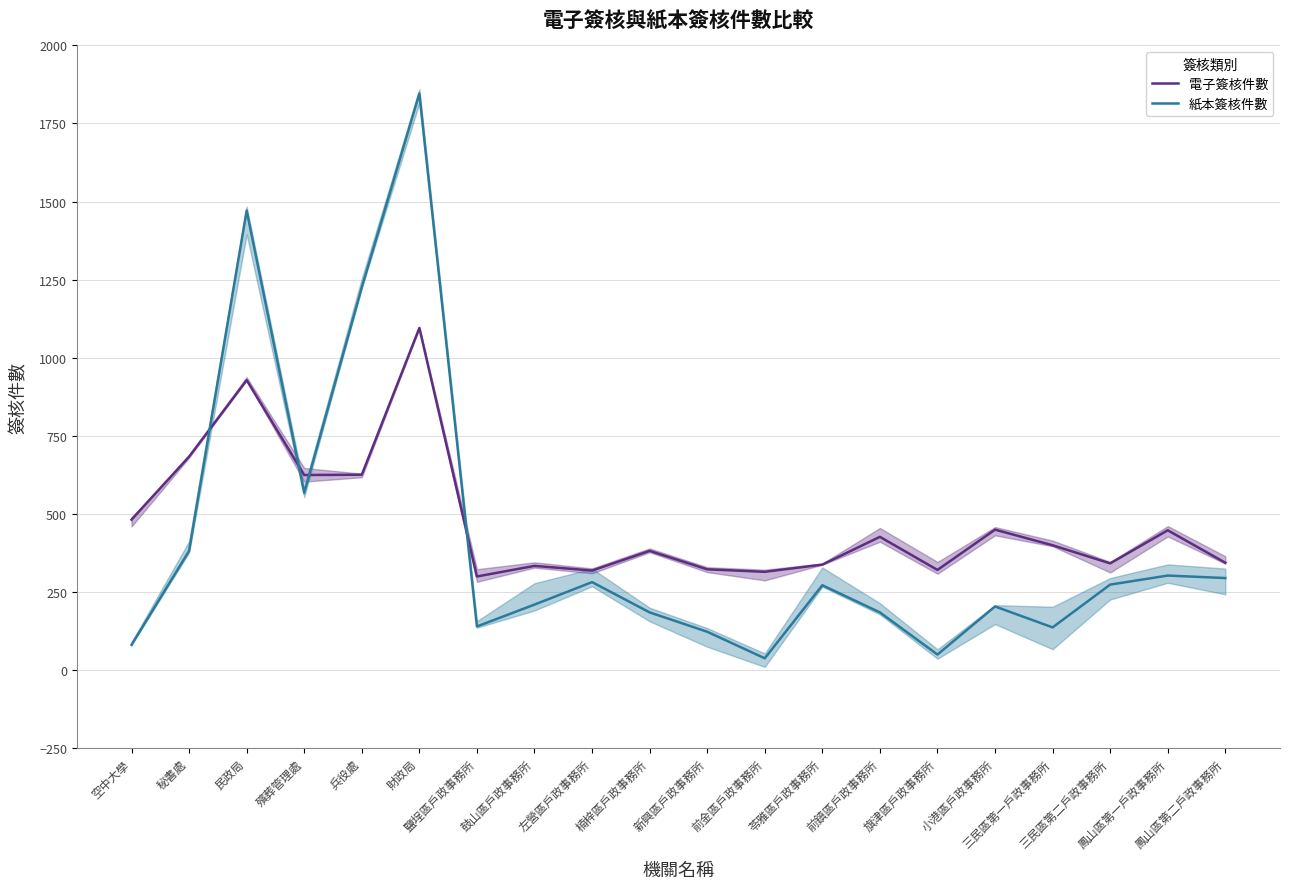

Is this an area chart (filled region under the line)?

No